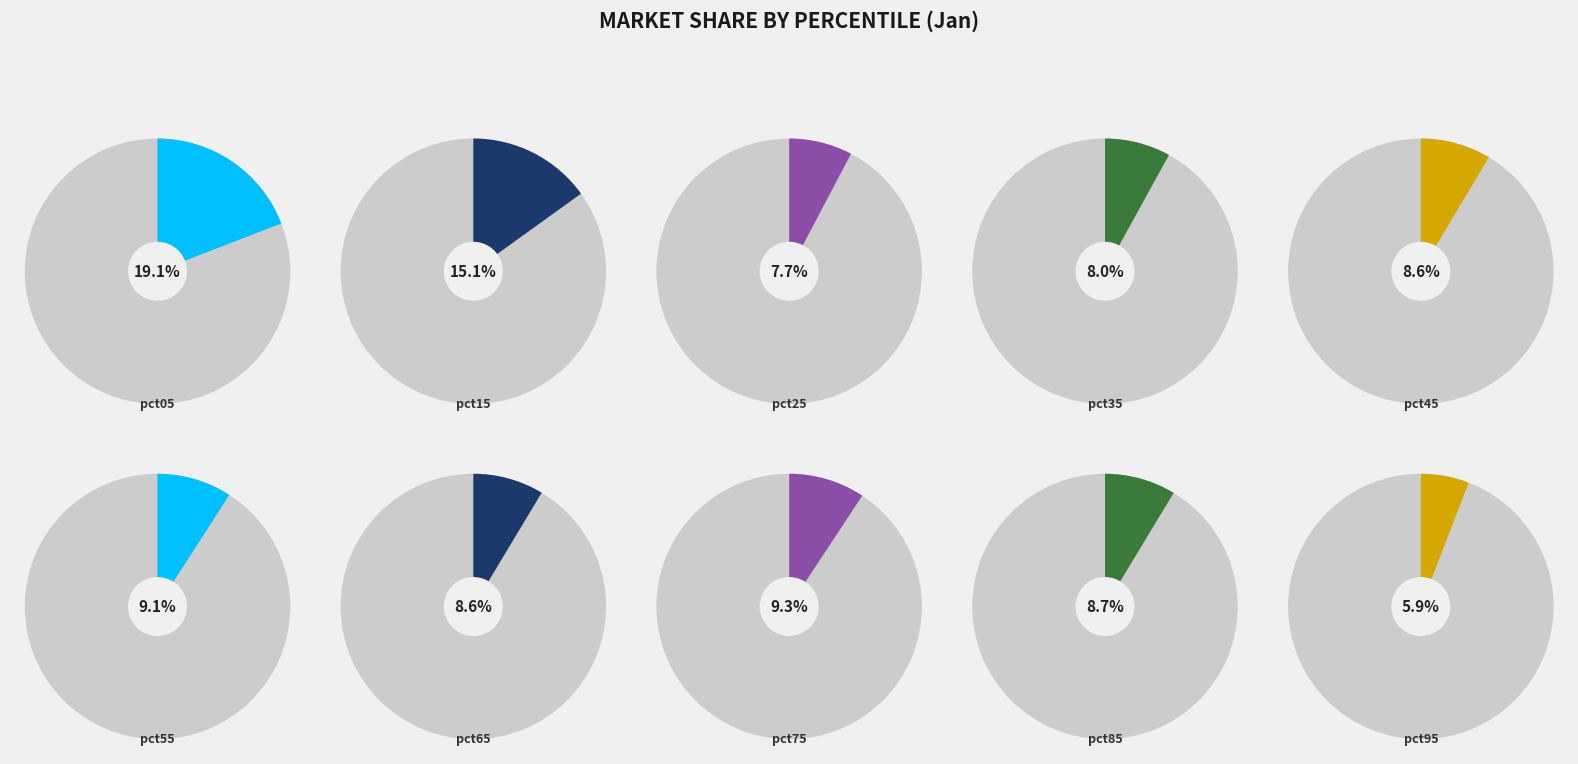

What is the largest slice in the pie chart?

pct05